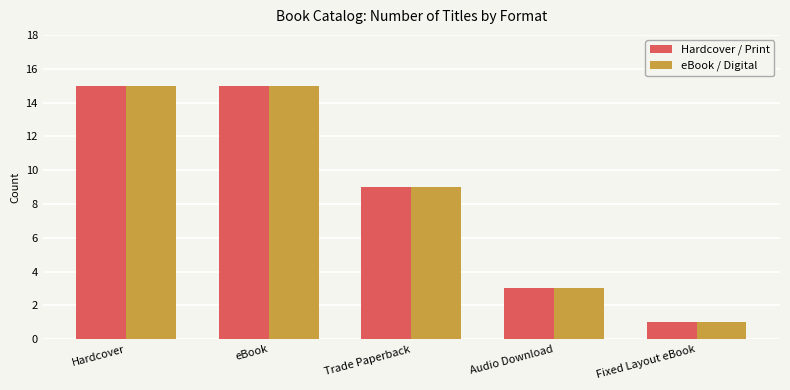

How many bars are there in total?

10